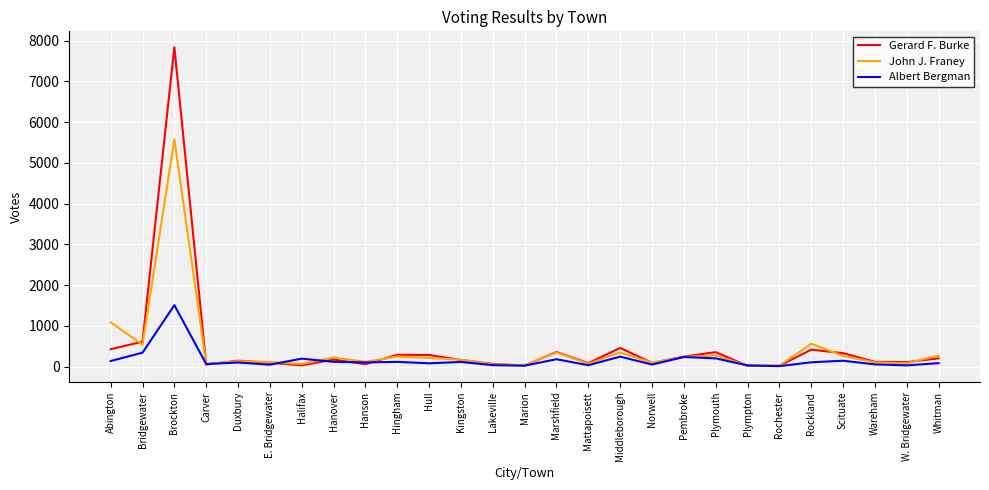

Is the value of Albert Bergman at Rochester greater than the value of John J. Franey at Norwell?

No